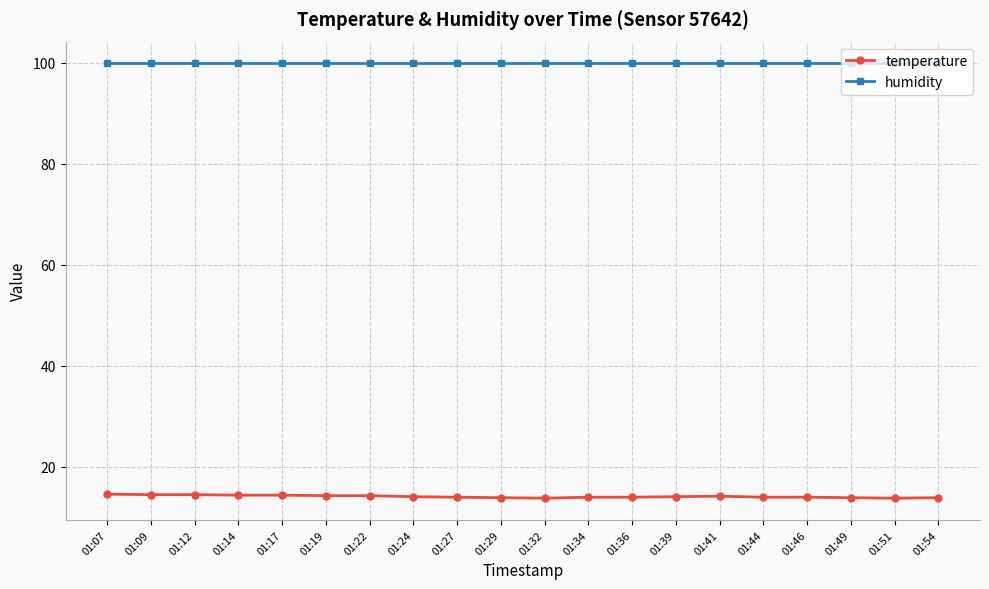

List the series in order of their peak value, lowest first.

temperature, humidity